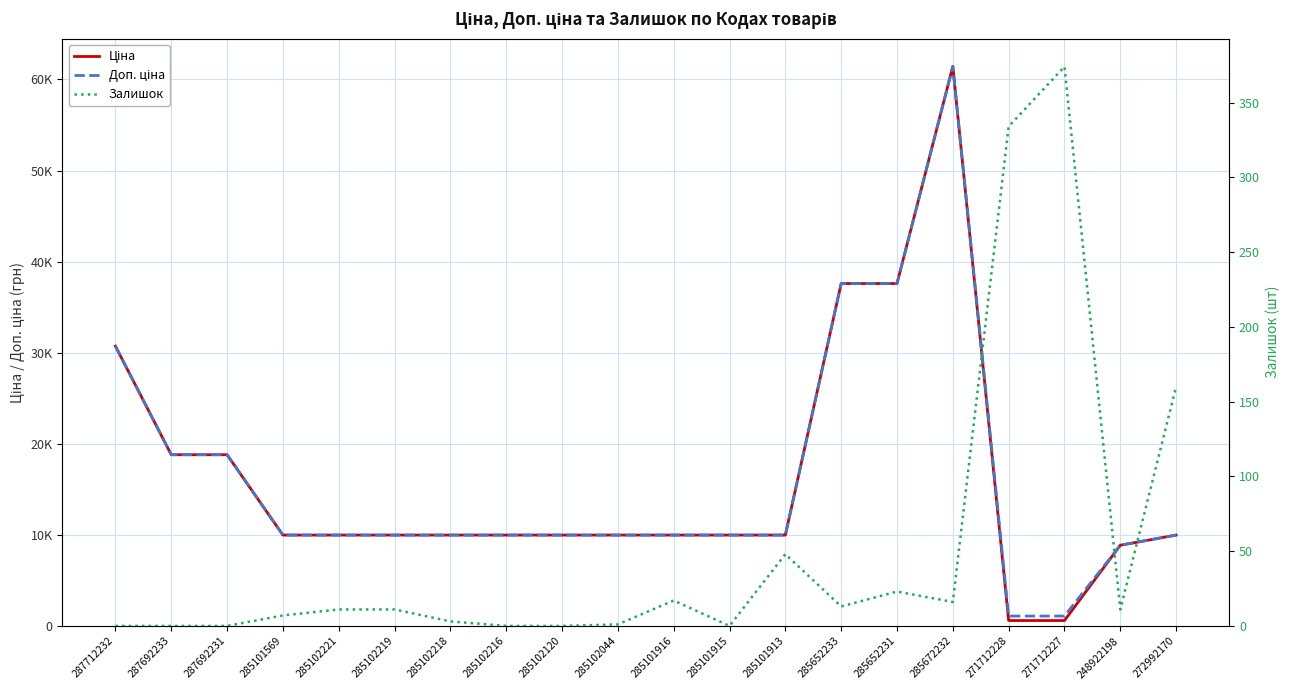

What is the difference between the maximum and minimum values in the Залишок series?

374.0